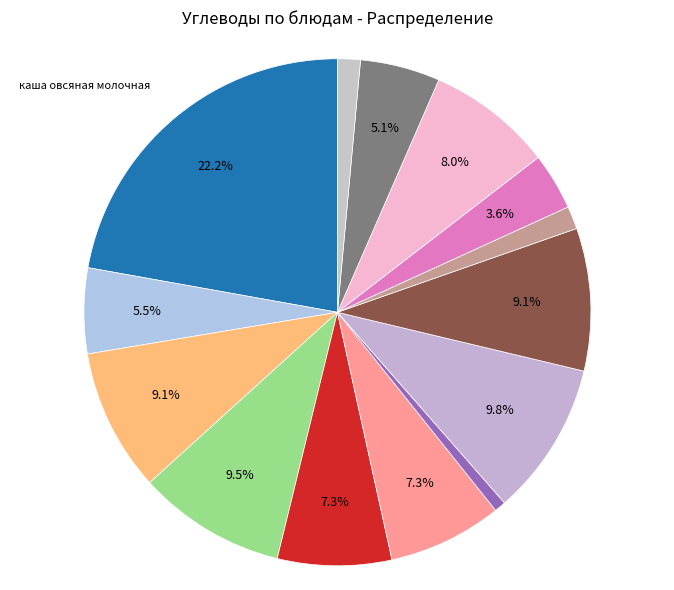

Count the number of slices in the pie.

14